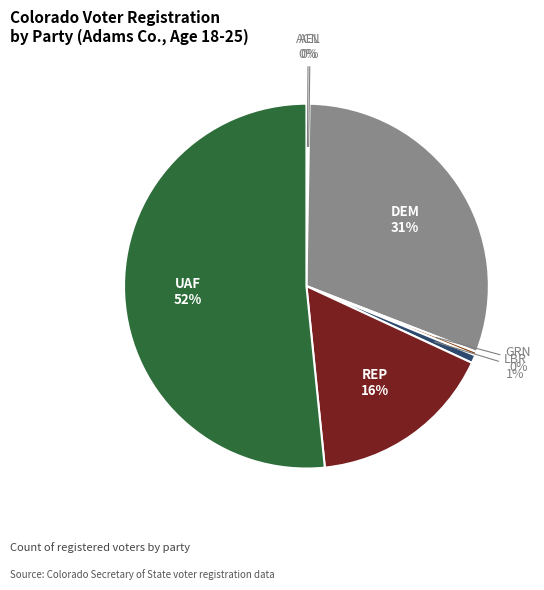

What is the majority slice?

UAF